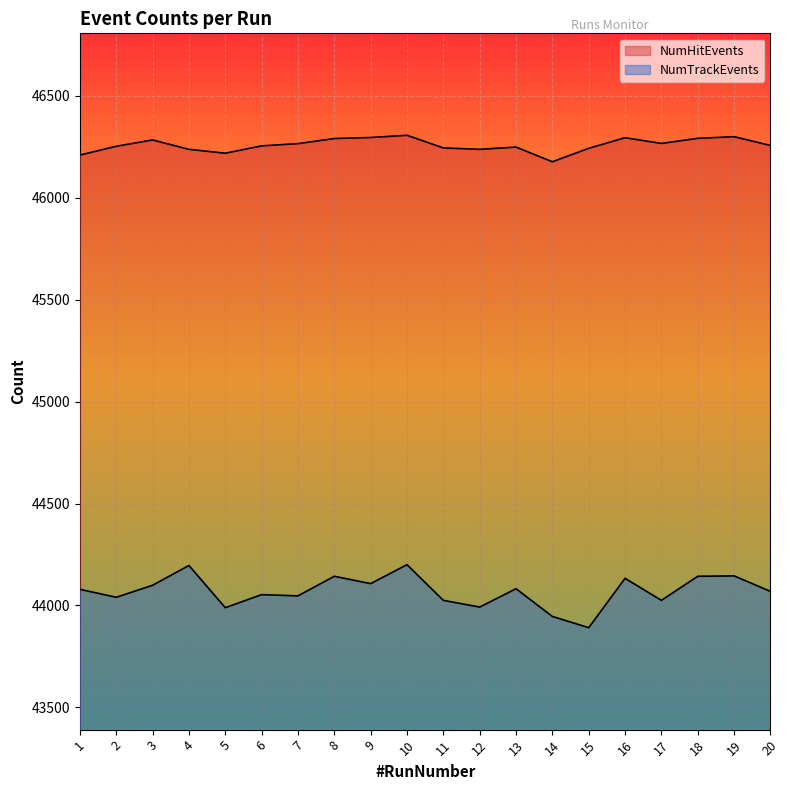

At which category is the sum across all series the highest?

10